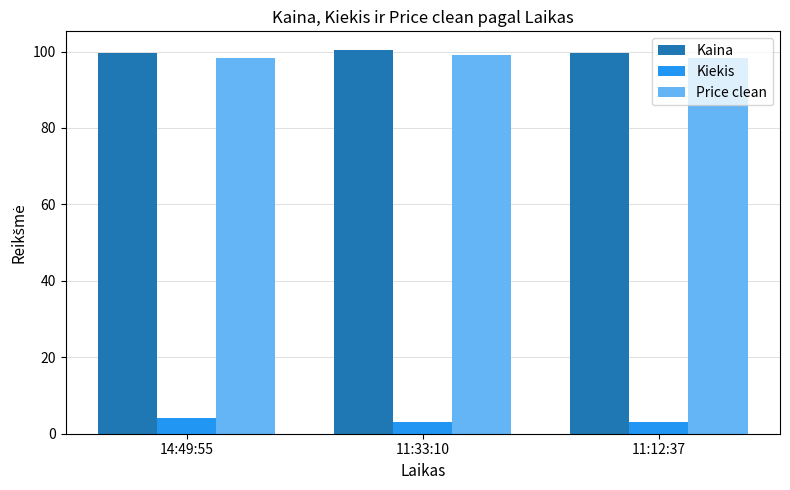

At how many categories does at least one series exceed 37?

3